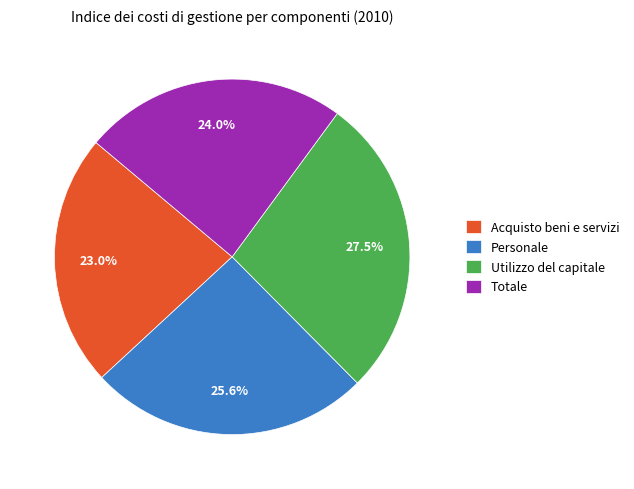

How many segments does this pie chart have?

4